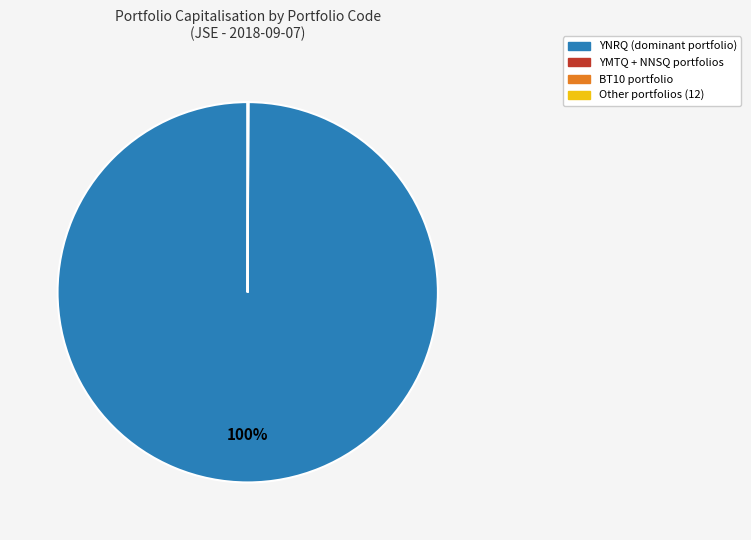

The YNRQ (dominant portfolio) slice represents 100% of the pie. True or false?

True